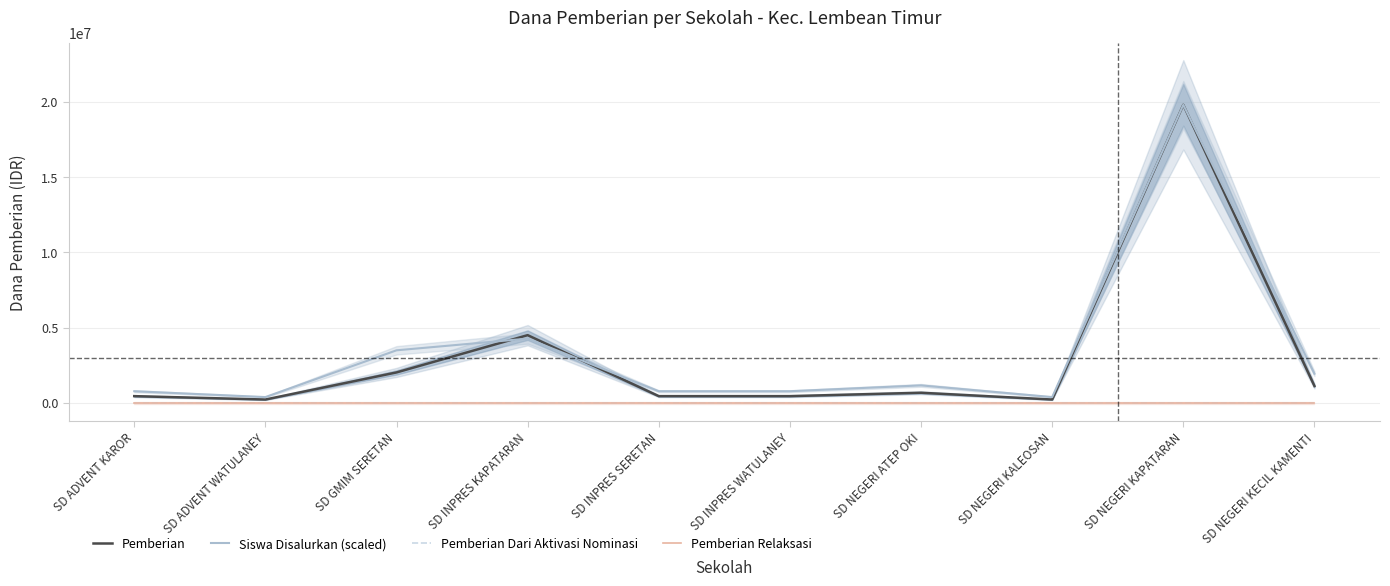

What is the label of the 2nd point from the right?

SD NEGERI KAPATARAN